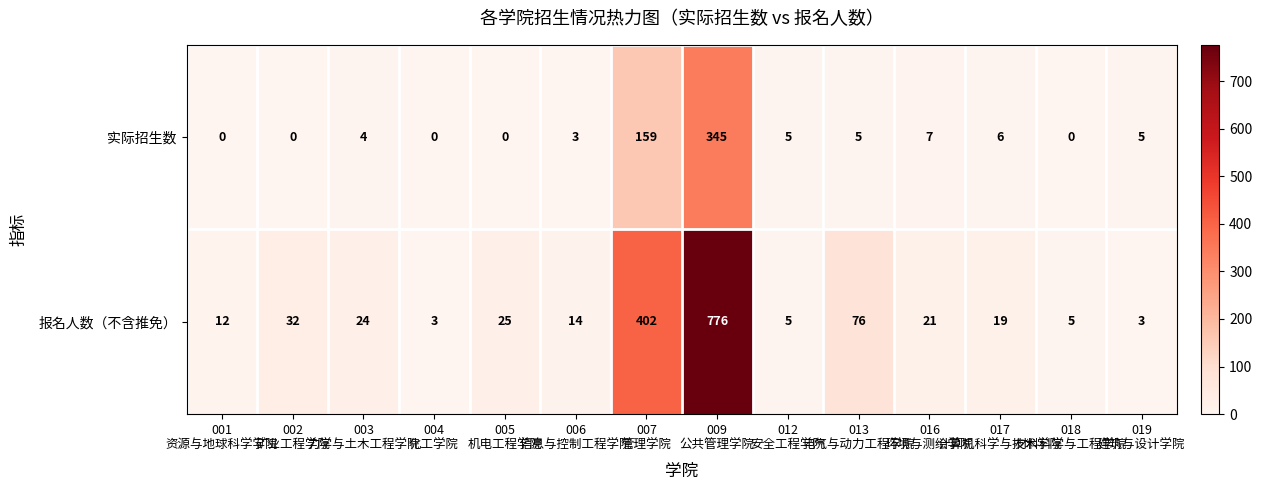

Which series has the largest total across all categories?

报名人数（不含推免）